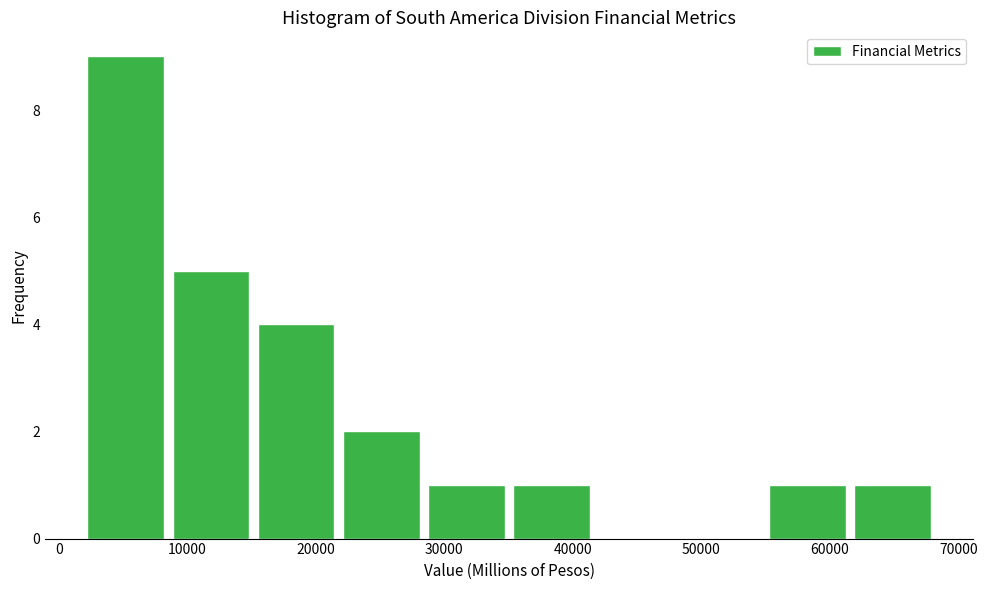

Reading left to right, transcribe this chart: for each bar, give the range it covers on the x-axis and its height. Neither the bar edges nor the heights are printed on the chart, so give them approximately, as read against the axes.

2000 to 9000: 9
9000 to 15000: 5
15000 to 22000: 4
22000 to 29000: 2
29000 to 35000: 1
35000 to 42000: 1
42000 to 49000: 0
49000 to 55000: 0
55000 to 62000: 1
62000 to 69000: 1